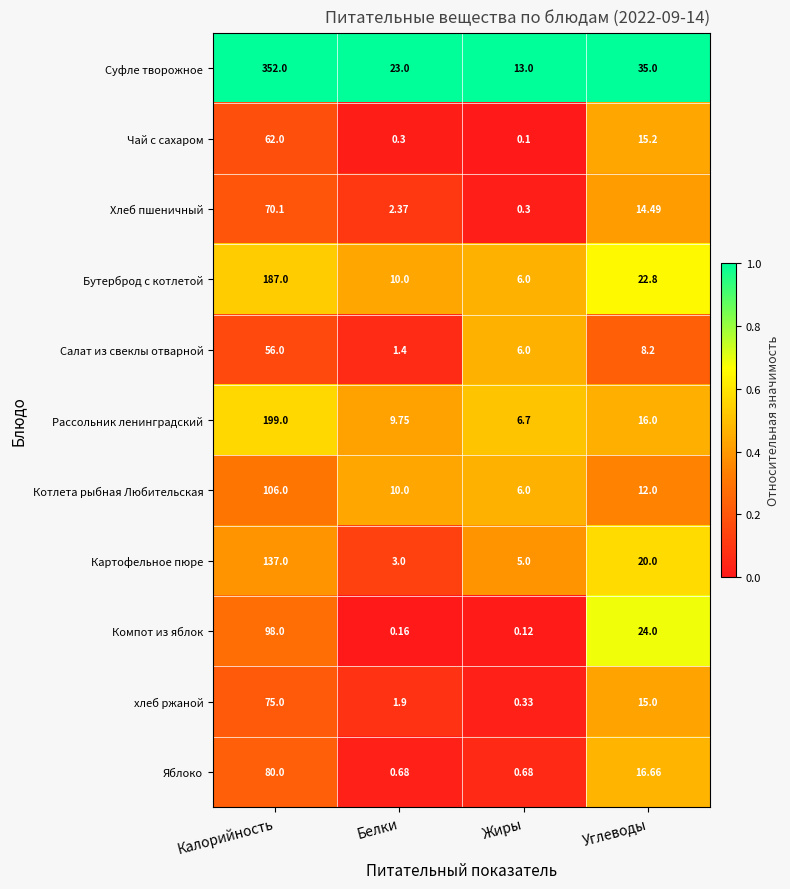

Is the value of Салат из свеклы отварной at Углеводы greater than the value of Компот из яблок at Белки?

Yes